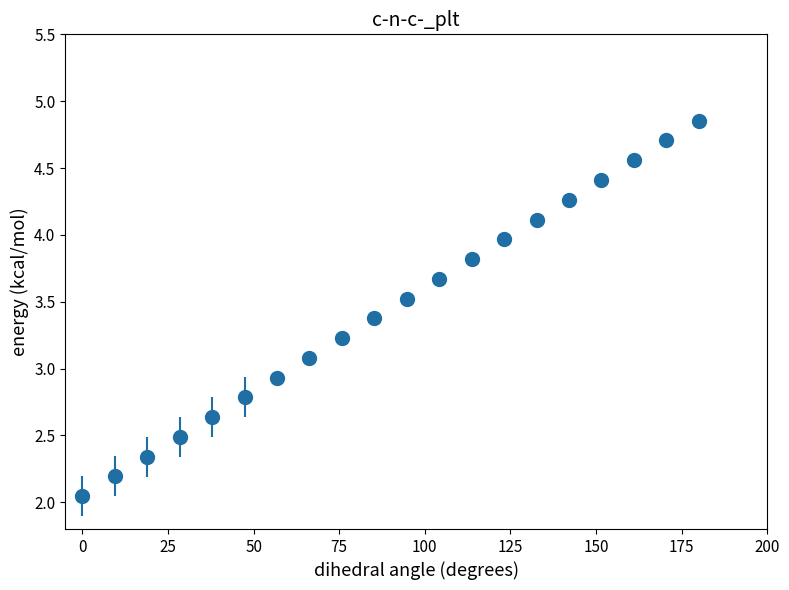

What is the range of X values (max minus min)?

180.0